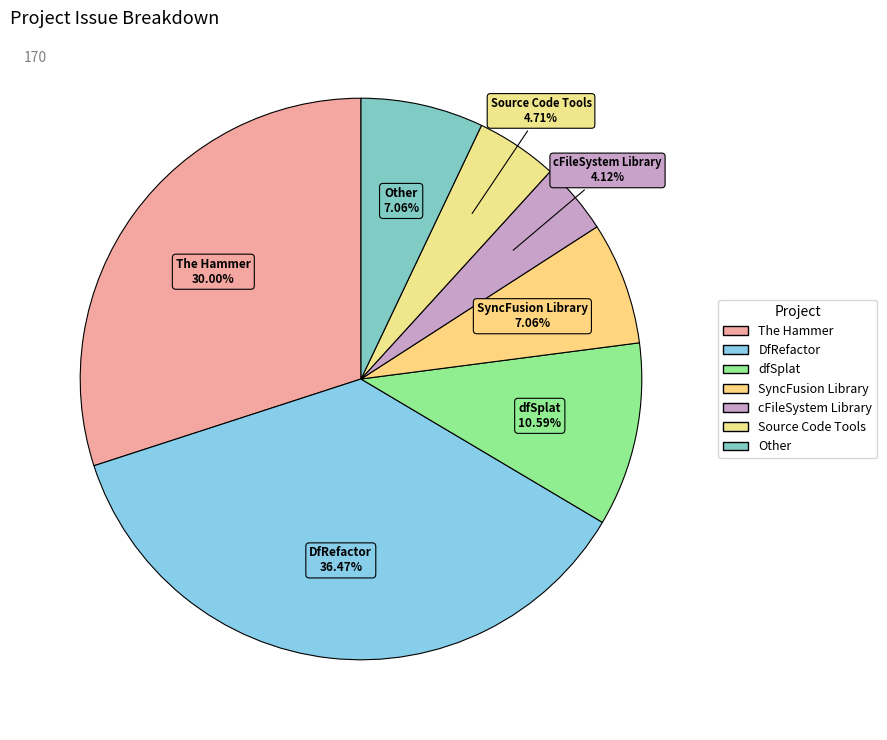

What percentage is NOT represented by Other?

92.9%